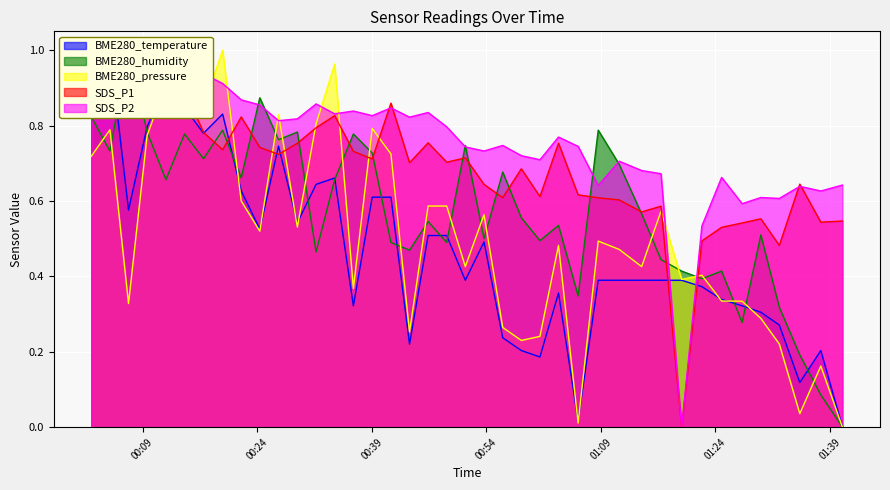

What is the greatest value displayed?

1.0